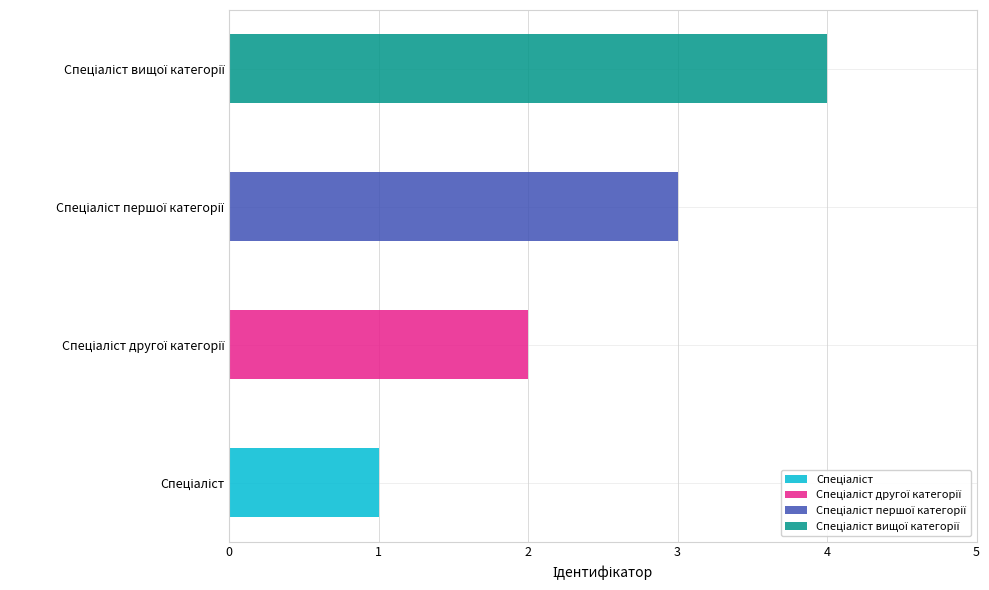

What is the ratio of the value at Спеціаліст першої категорії to the value at Спеціаліст другої категорії?

1.5